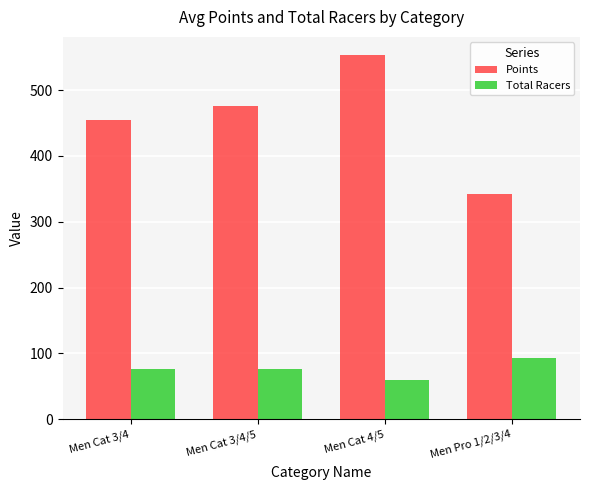

How many categories are shown in the chart?

4